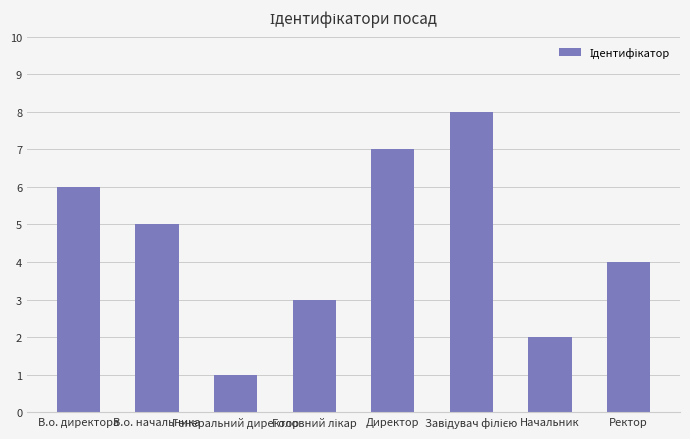

What is the difference between the maximum and minimum values?

7